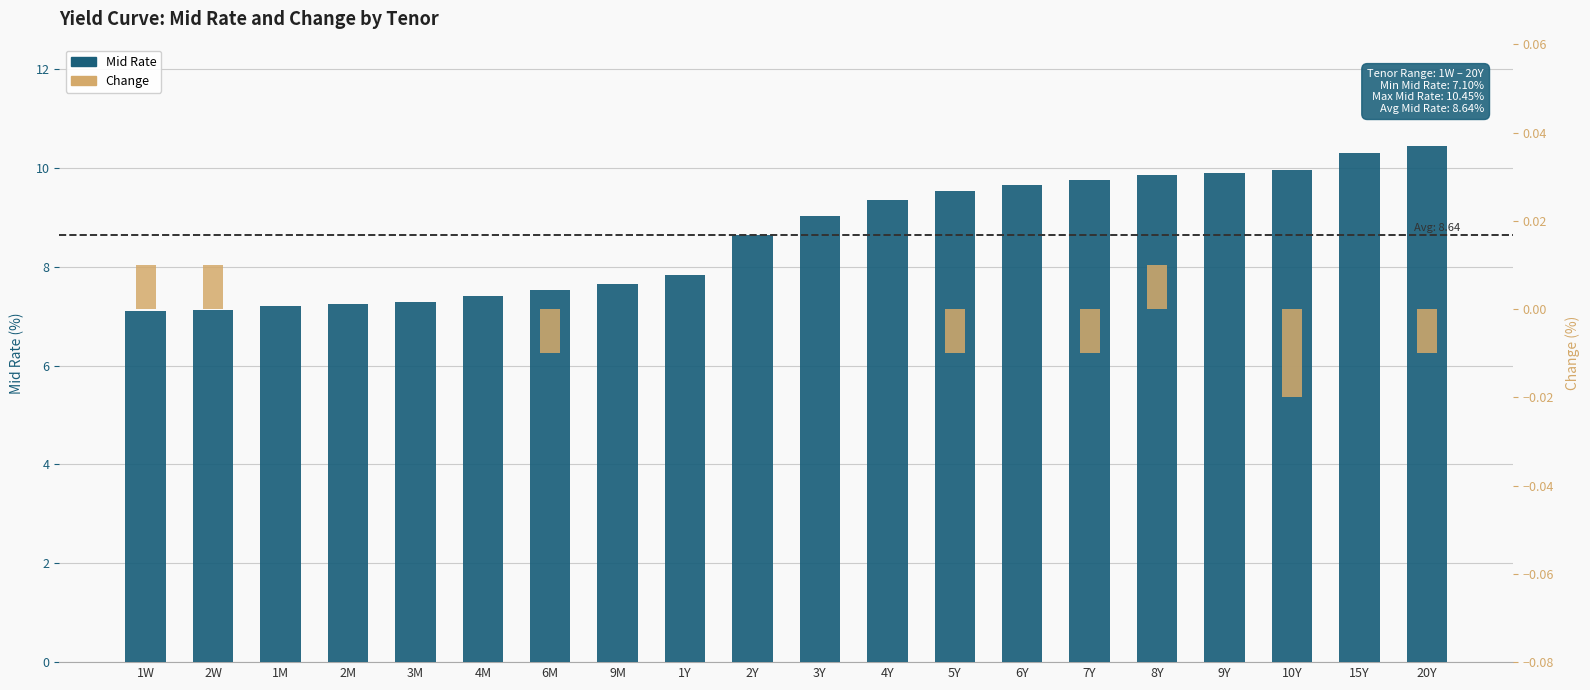

Rank the categories by Change value from lowest to highest.

10Y, 6M, 5Y, 7Y, 20Y, 1M, 2M, 3M, 4M, 9M, 1Y, 2Y, 3Y, 4Y, 6Y, 9Y, 15Y, 1W, 2W, 8Y